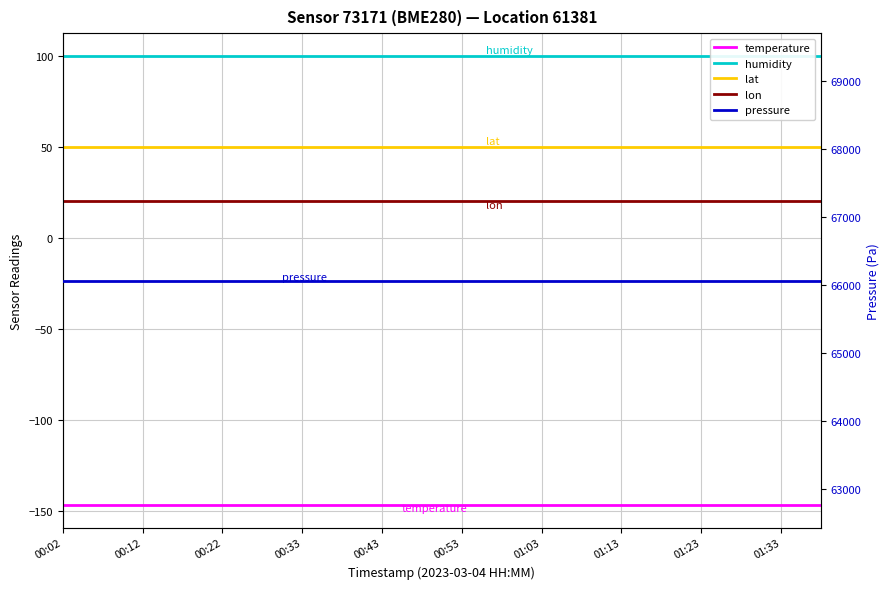

At which label does humidity reach its peak?

00:02